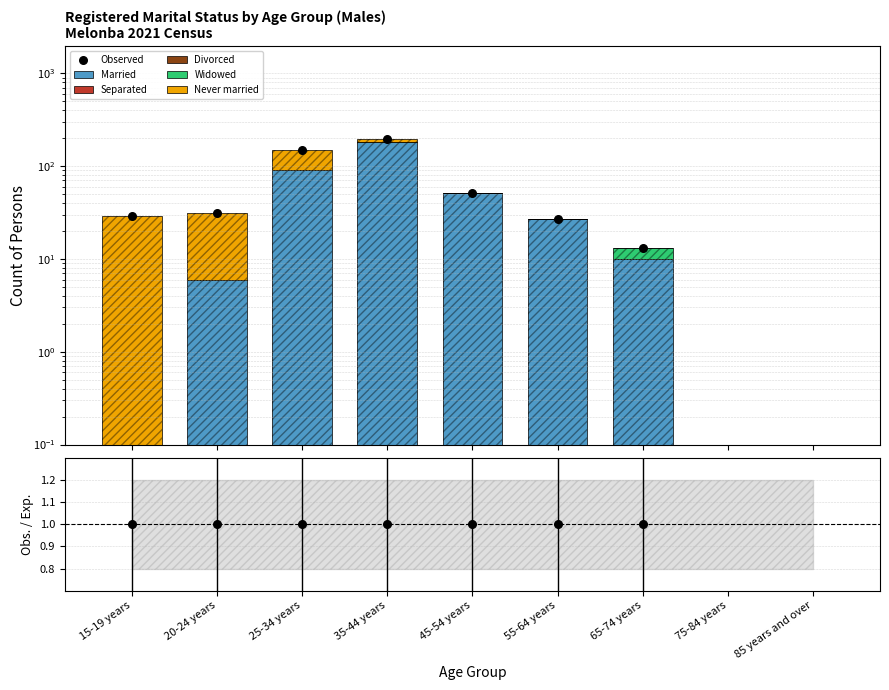

Which series contains the highest Y value?

Married